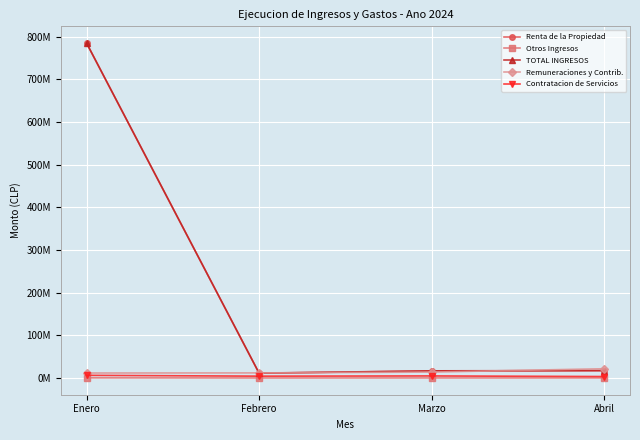

What are all the series names shown in the legend?

Renta de la Propiedad, Otros Ingresos, TOTAL INGRESOS, Remuneraciones y Contrib., Contratacion de Servicios